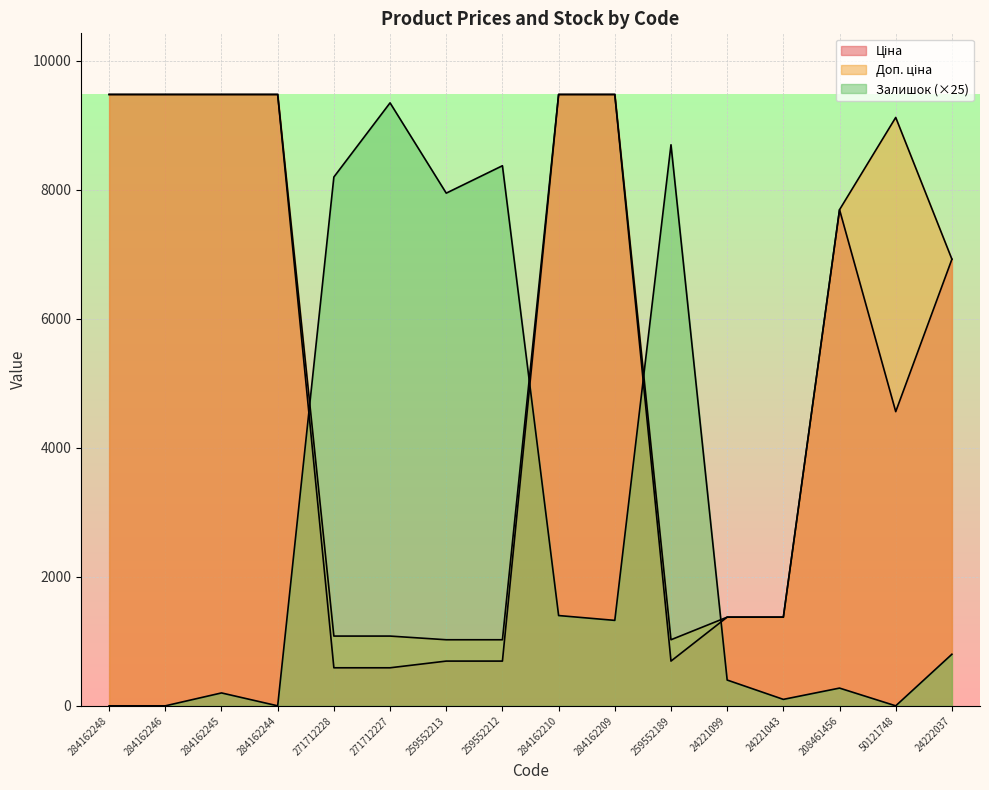

What is the sum of the Ціна values at 208461456 and 284162248?

17173.2